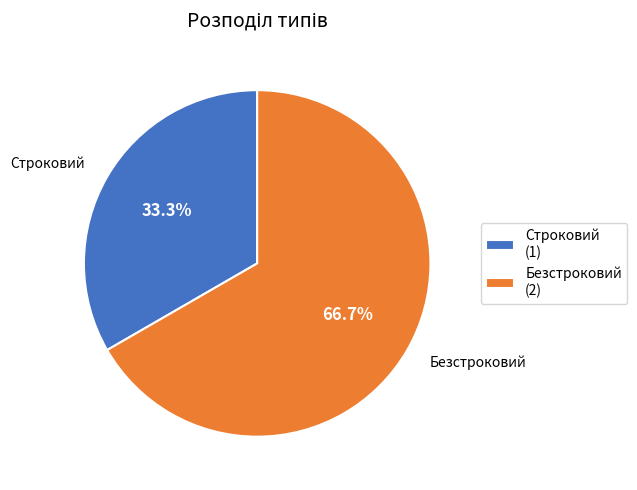

Rank the categories by value from lowest to highest.

Строковий, Безстроковий